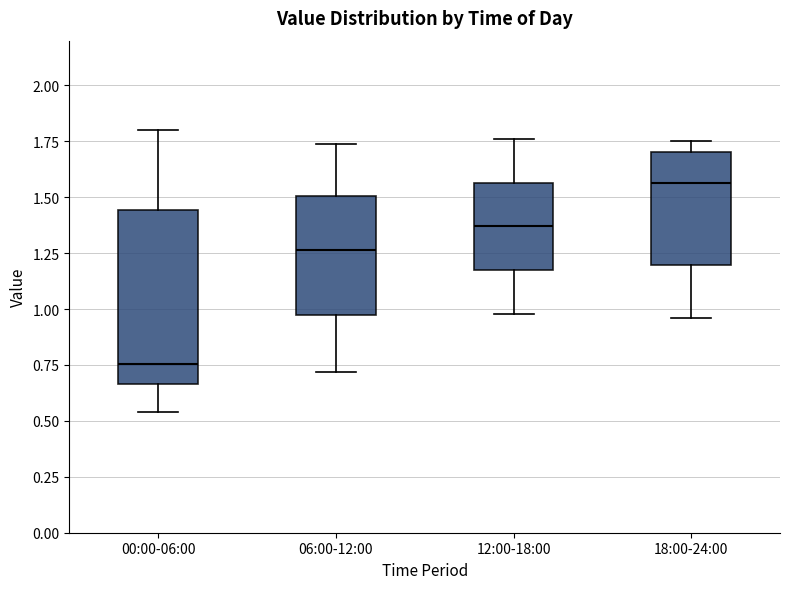

Where is the upper edge of the box for 18:00-24:00 on the y-axis? The values are not printed on the chart, so give them approximately, as read against the axis.

1.70